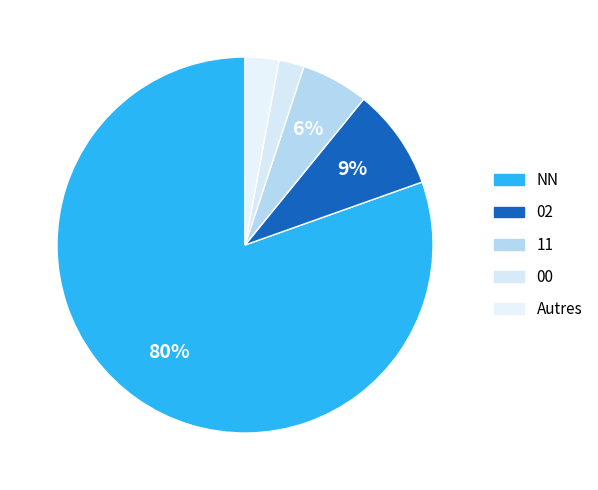

How many slices are in this pie chart?

5